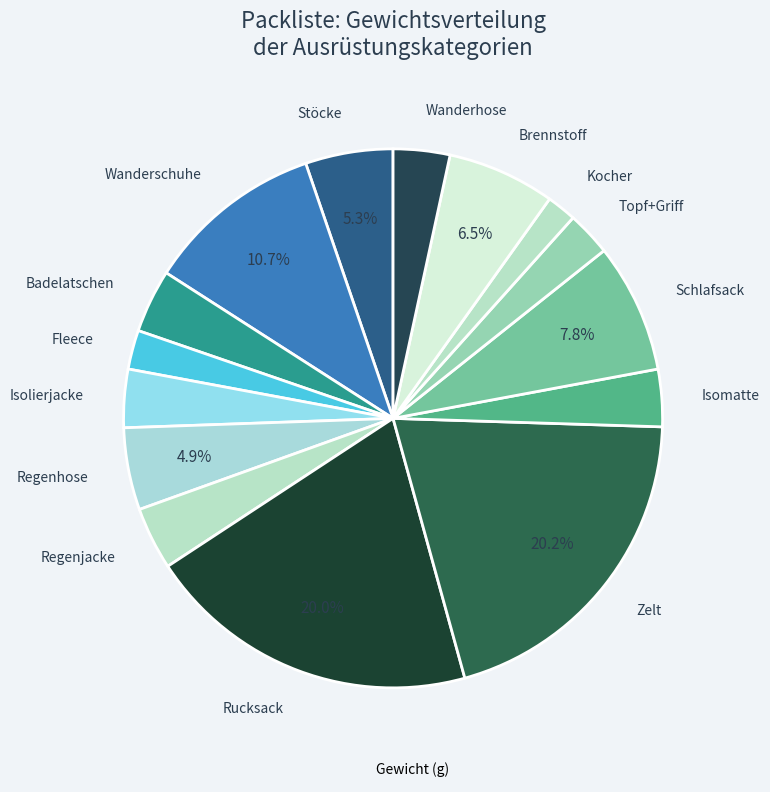

Which category has the biggest portion of the pie?

Zelt